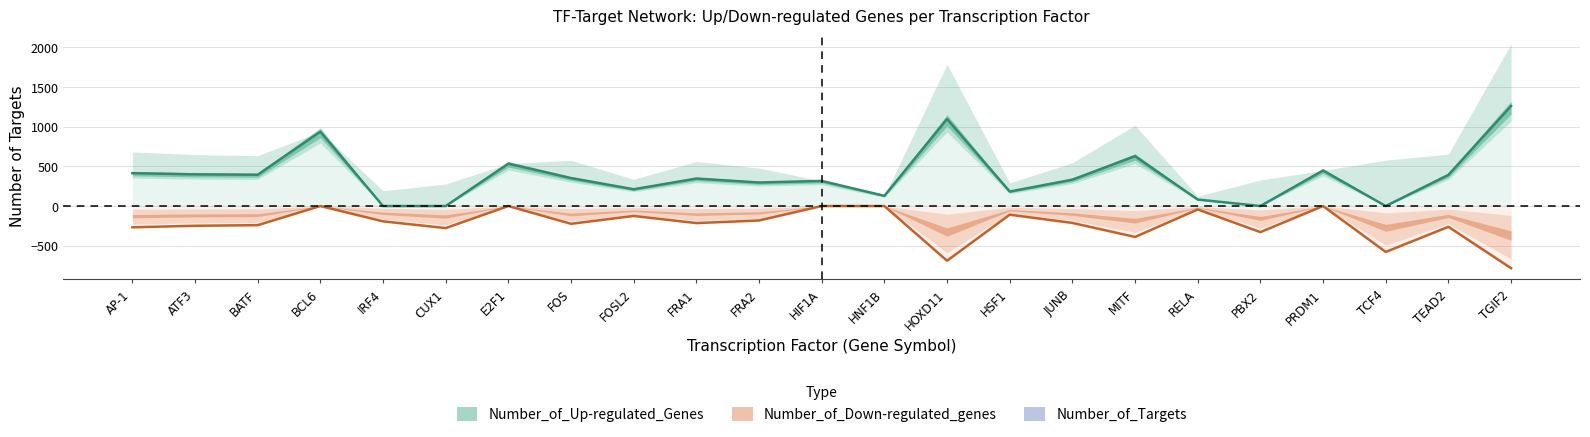

How many points are lower than both their immediate neighbors (excluding endpoints)?

7